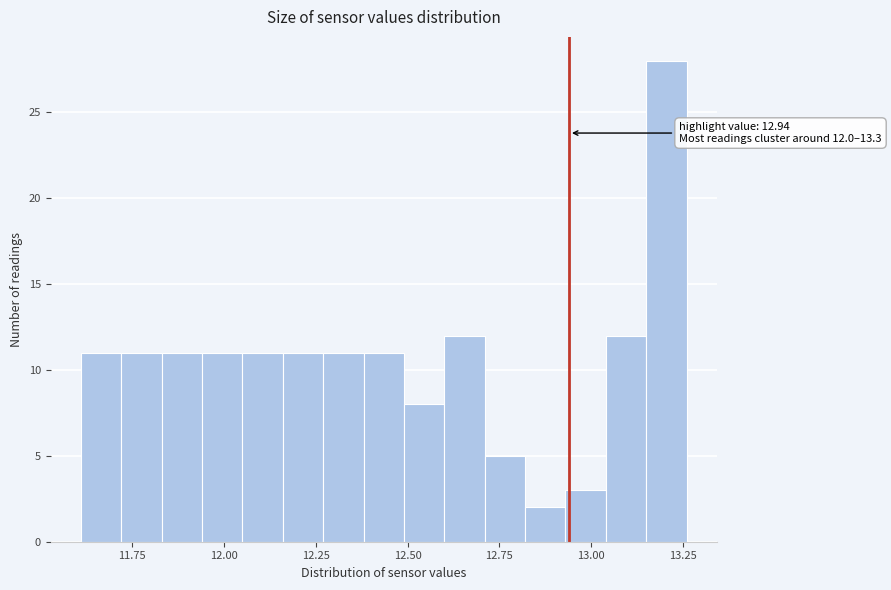

Read against the x-axis, roughly where is the centre of the tallest bar?

13.20